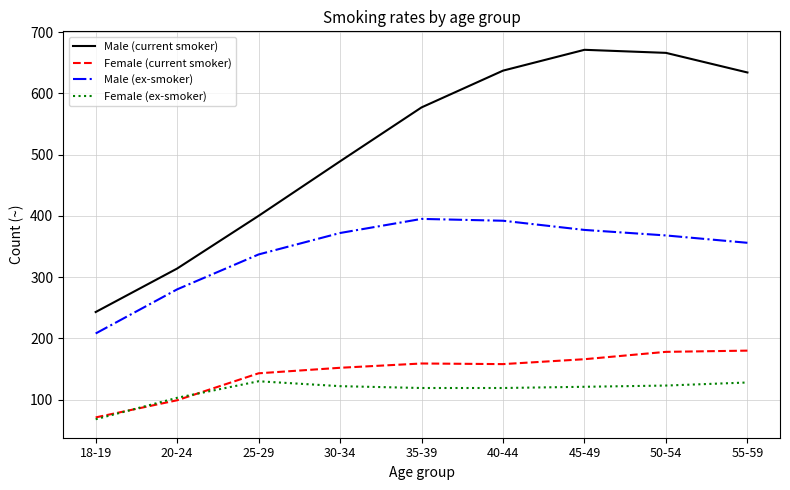

True or false: Male (current smoker) and Female (ex-smoker) cross at least once.

False